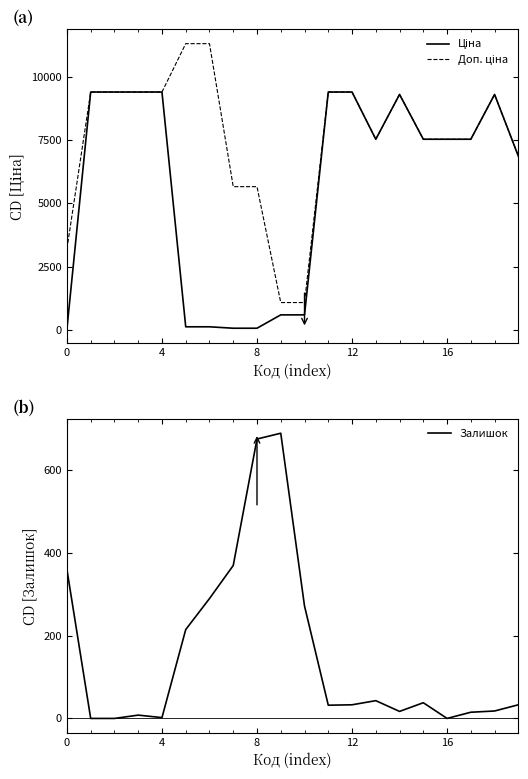

Read the Ціна value at 8.

56.7